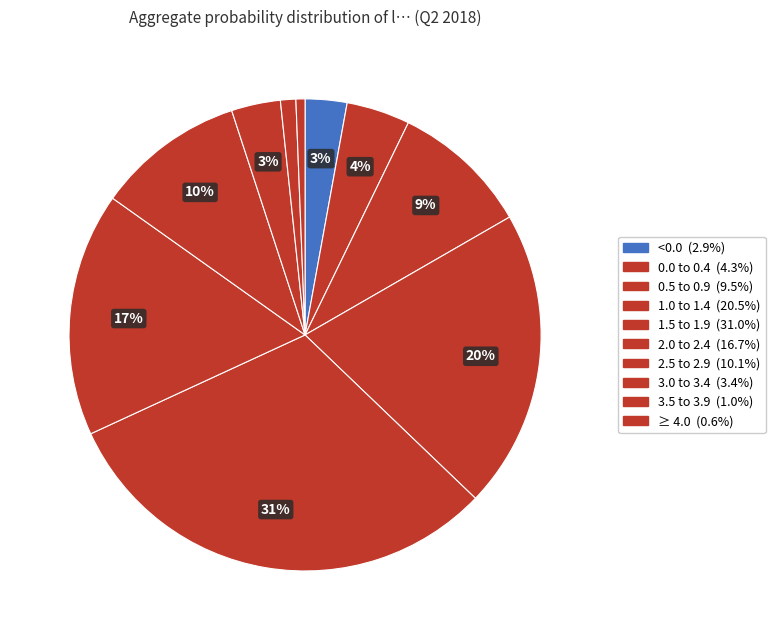

Rank the categories by value from highest to lowest.

1.5 to 1.9, 1.0 to 1.4, 2.0 to 2.4, 2.5 to 2.9, 0.5 to 0.9, 0.0 to 0.4, 3.0 to 3.4, <0.0, 3.5 to 3.9, ≥ 4.0